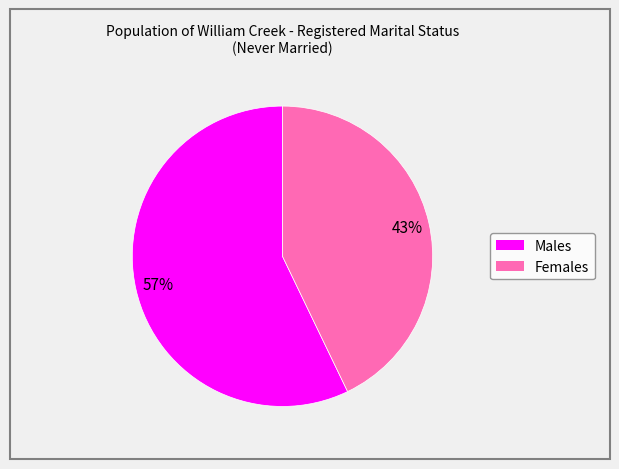

True or false: Males accounts for 46% of the total.

False